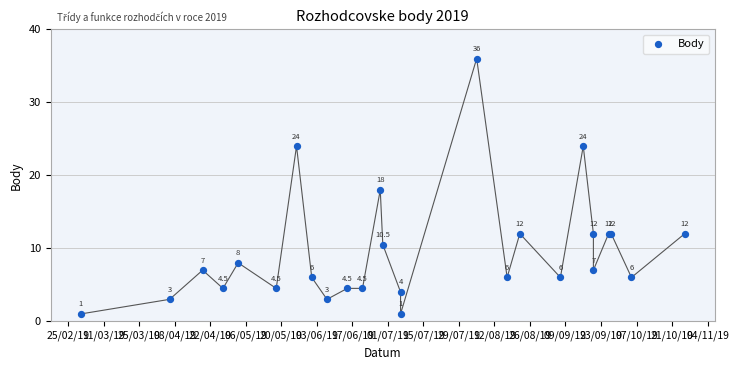

What Y value in the scatter plot is closest to 18?

18.0